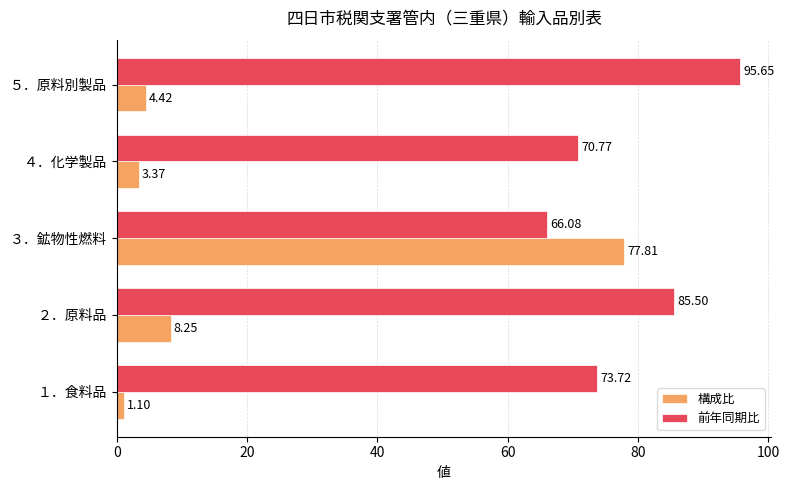

What is the spread (max minus min) of values at １．食料品?

72.6